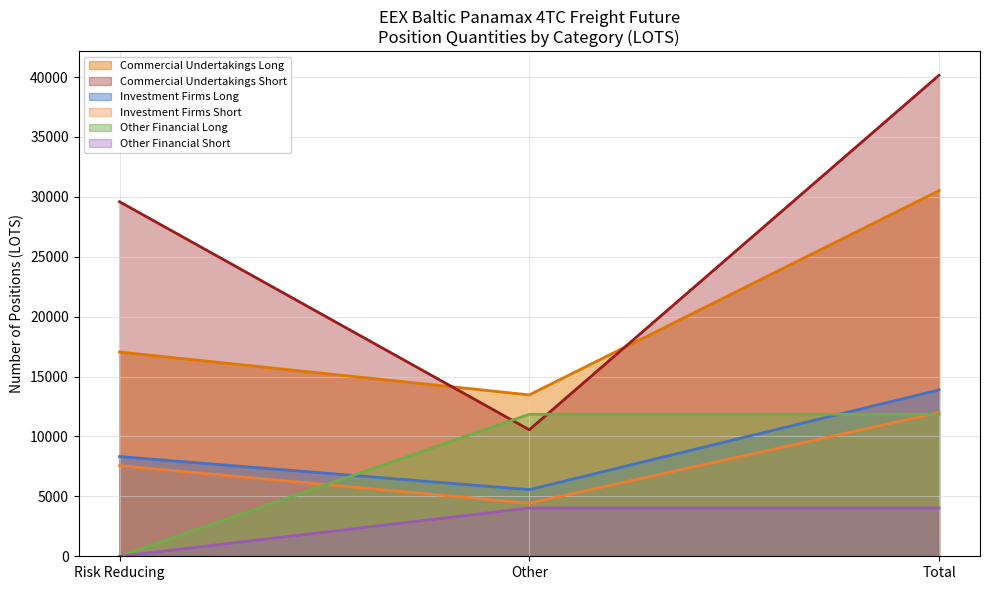

True or false: Investment Firms Short has a value of 7566.2 at Risk Reducing.

True